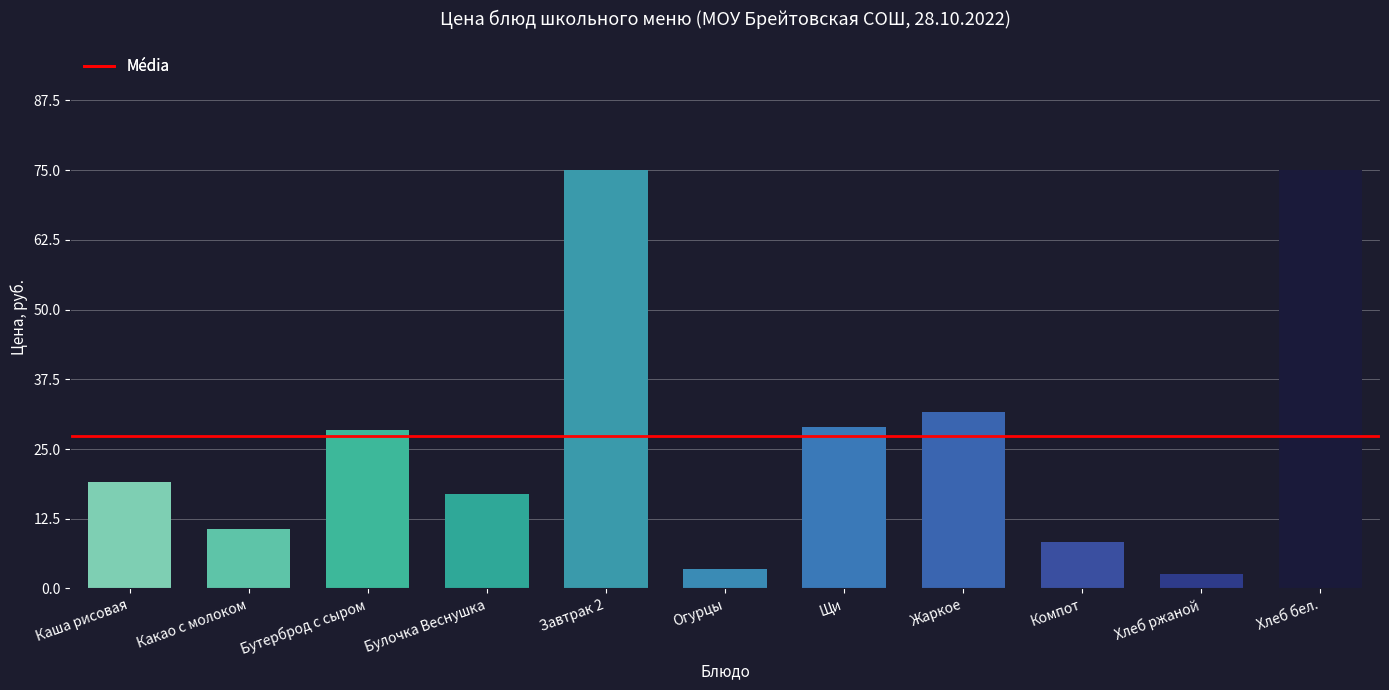

True or false: the data shows 2.6 at Хлеб ржаной.

True